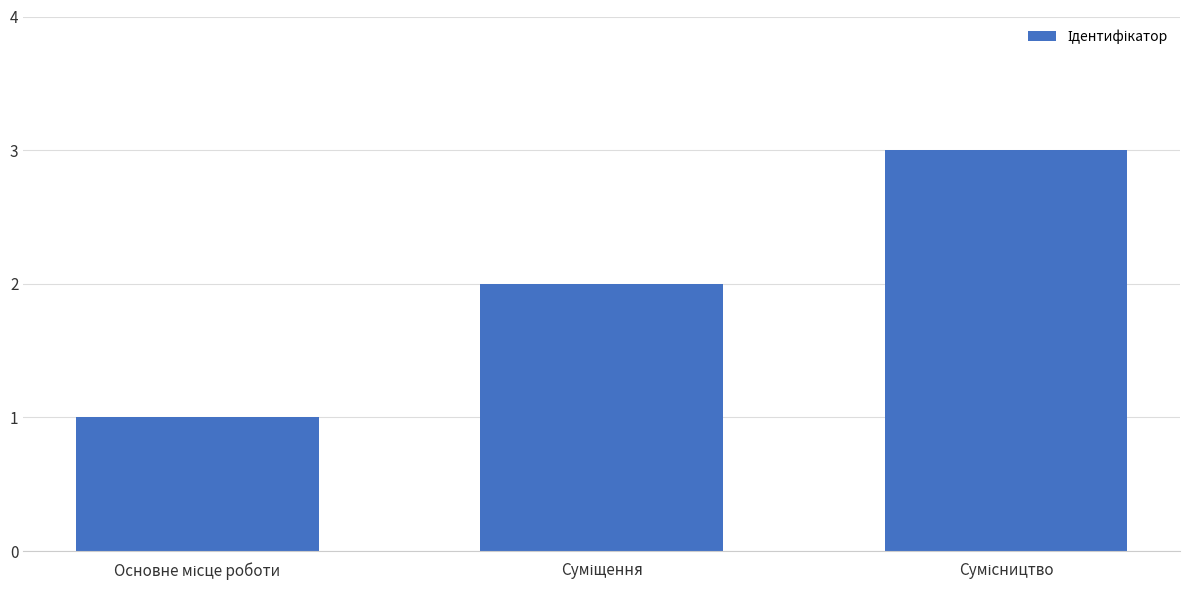

What is the sum of all values?

6